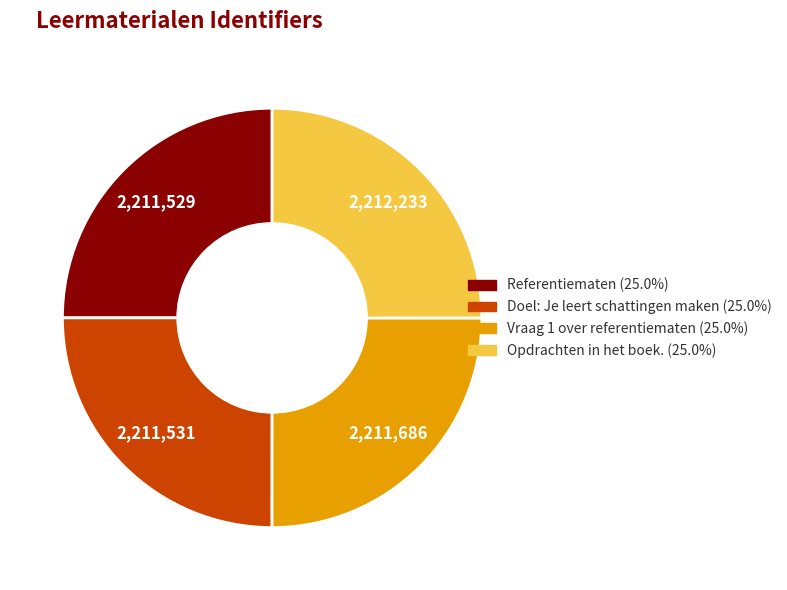

Does Doel: Je leert schattingen maken account for over 50% of the chart?

No